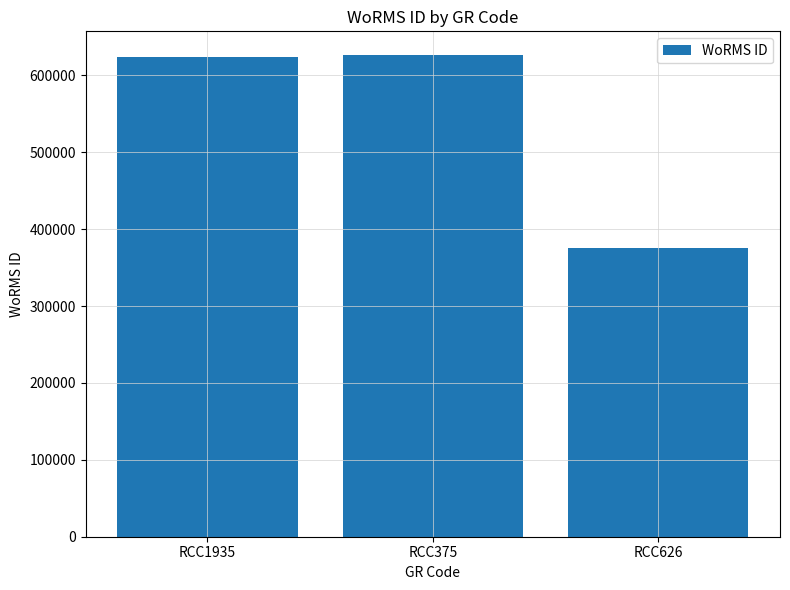

What is the label of the 3rd bar from the right?

RCC1935